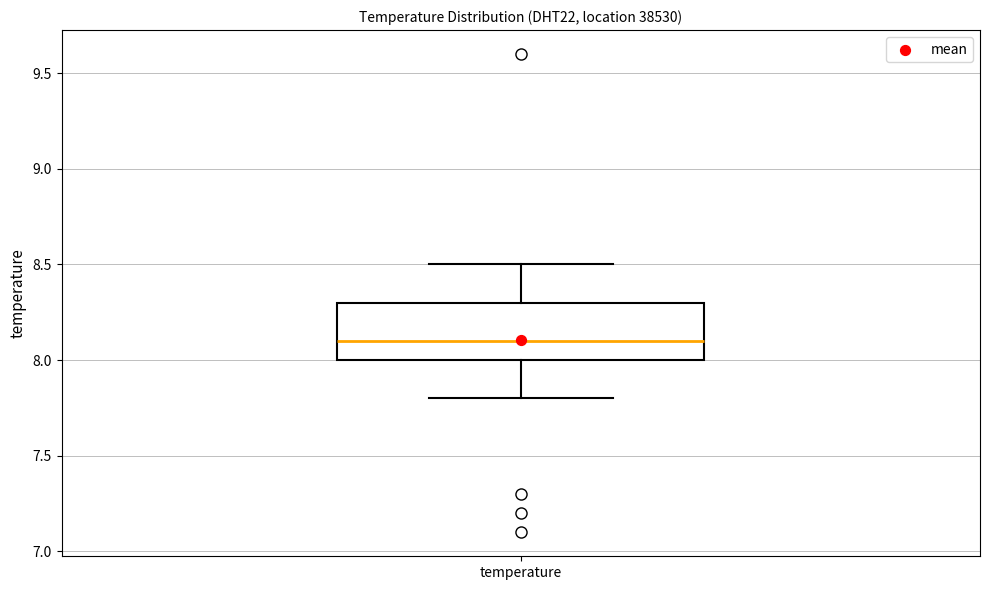

Transcribe this box plot: give where the median line is, the range the box spans, and where the two whiskers end, as read against the y-axis. The values are not printed on the chart, so give them approximately, as read against the axis.

median 8.1, box 8.0 to 8.3, whiskers 7.8 to 8.5